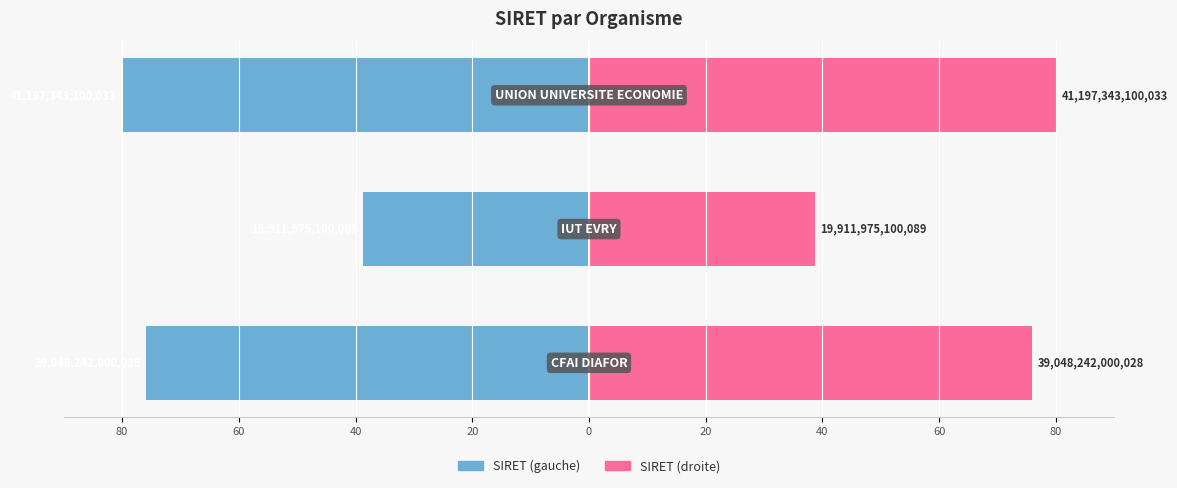

Is it true that SIRET (droite) equals 75.8 at 80?

True